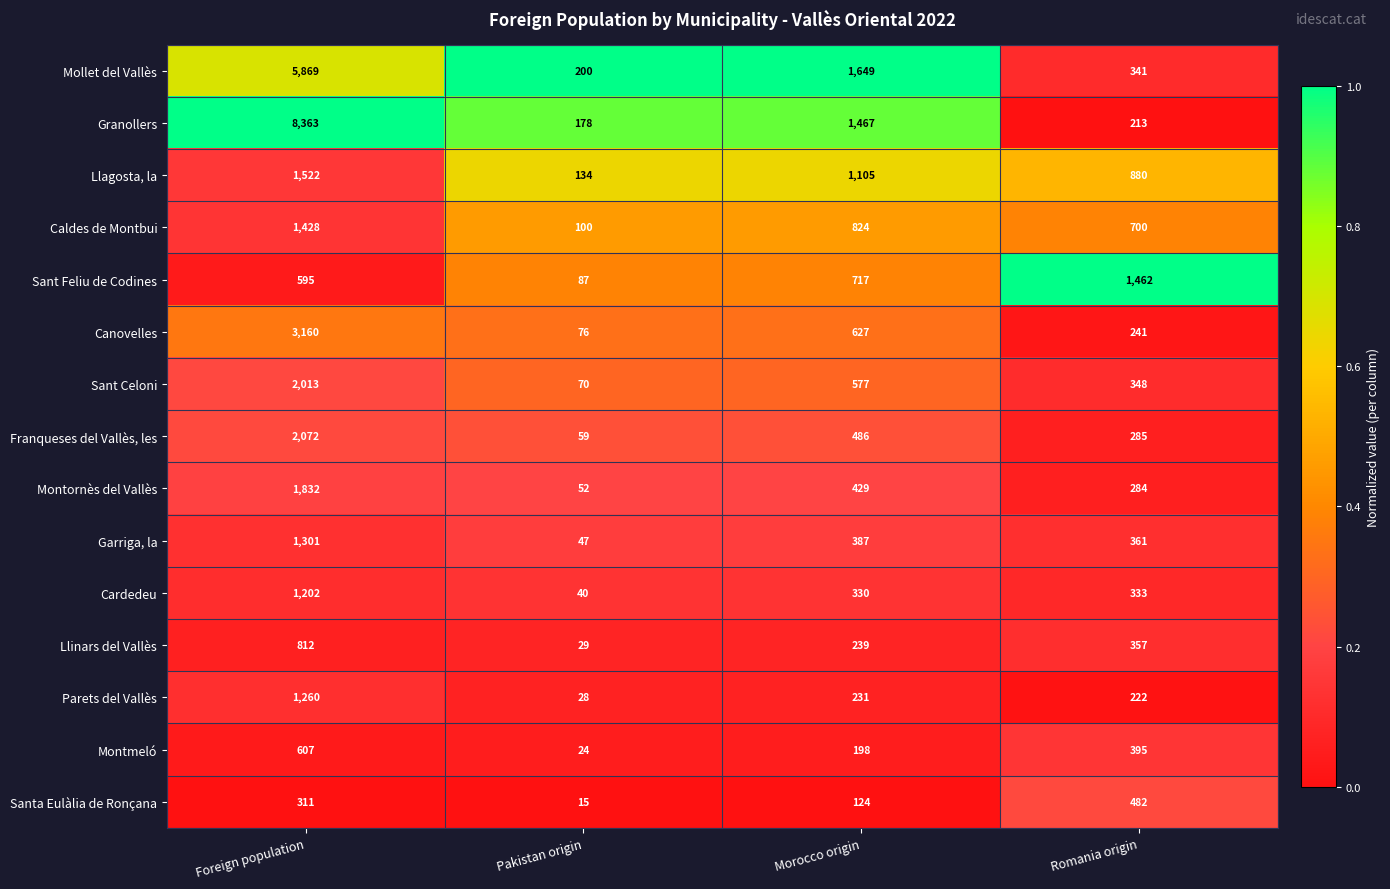

List the series in order of their peak value, lowest first.

Santa Eulàlia de Ronçana, Montmeló, Llinars del Vallès, Cardedeu, Parets del Vallès, Garriga, la, Caldes de Montbui, Sant Feliu de Codines, Llagosta, la, Montornès del Vallès, Sant Celoni, Franqueses del Vallès, les, Canovelles, Mollet del Vallès, Granollers